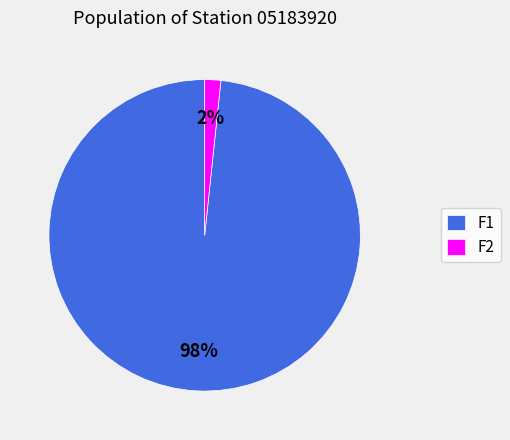

Do F1 and F2 together represent more than half of the pie?

Yes